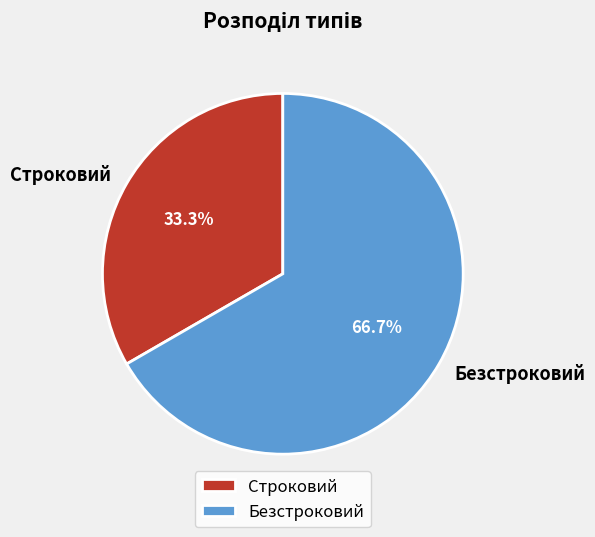

What percentage is the Безстроковий slice, to the nearest percent?

67%